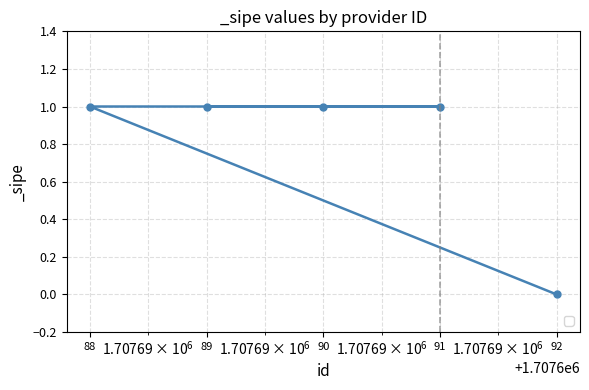

What is the sum of all values?

4